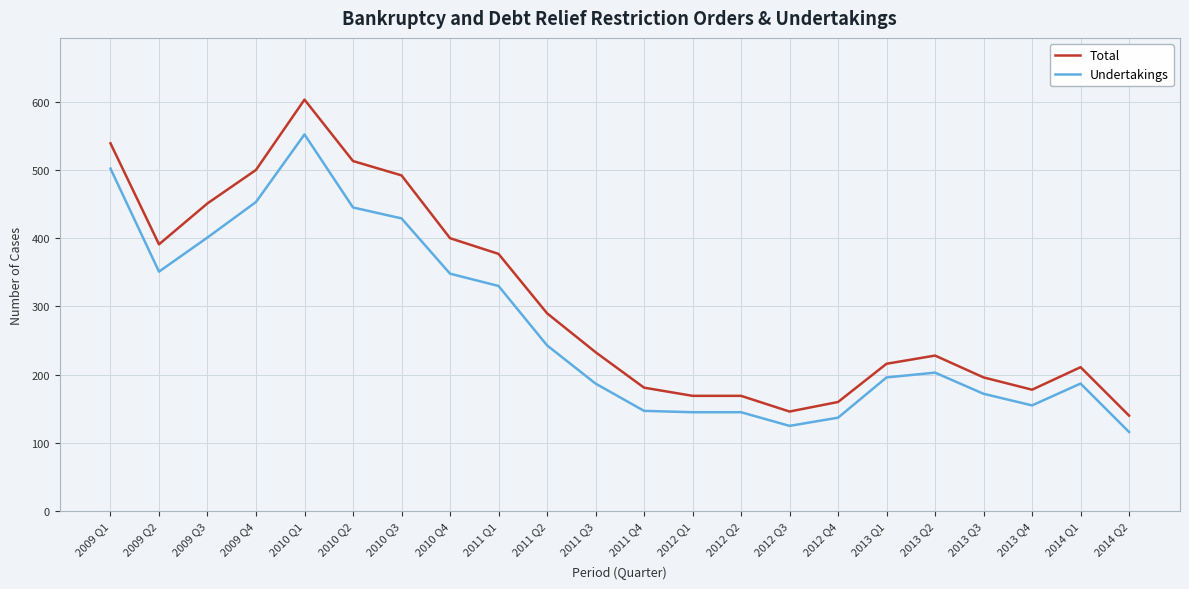

What value does the Undertakings series have at 2011 Q2, to the nearest 50?

250